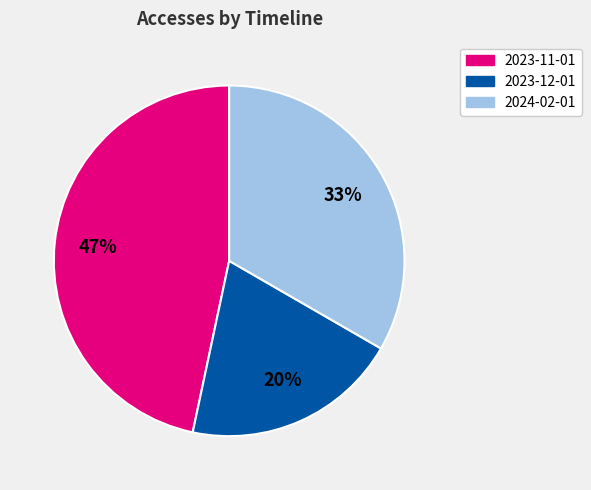

Count the number of slices in the pie.

3